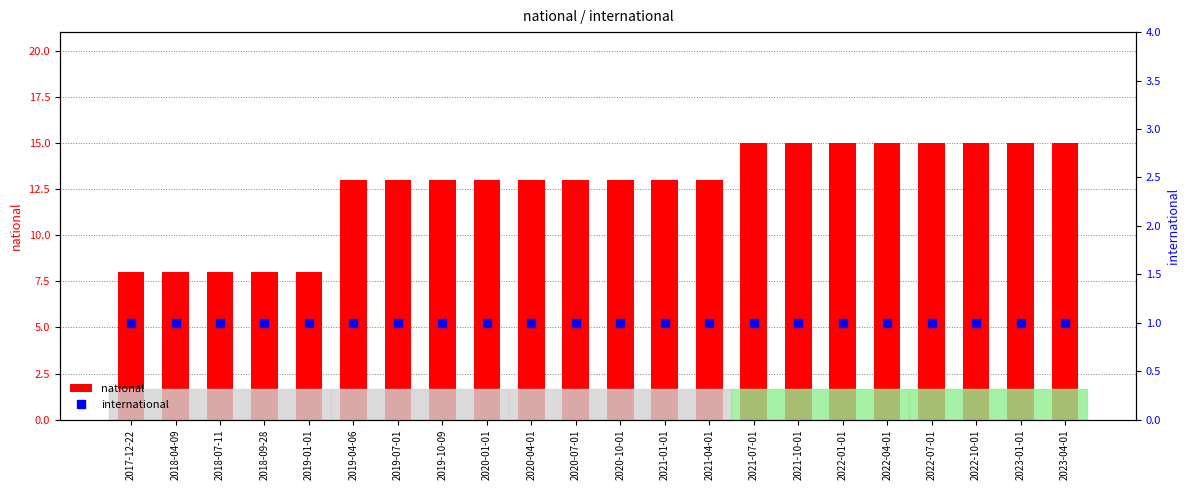

Rank the series by their maximum value, from lowest to highest.

international, national